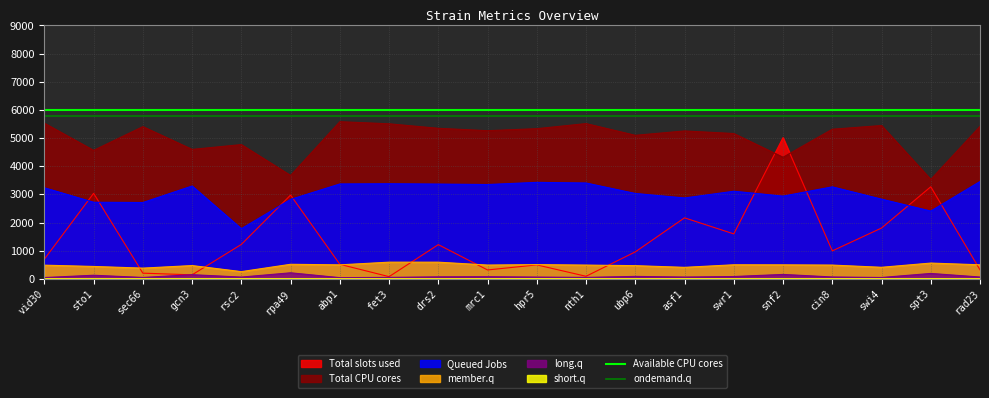

The value of member.q at swi4 is 410.4. True or false?

True